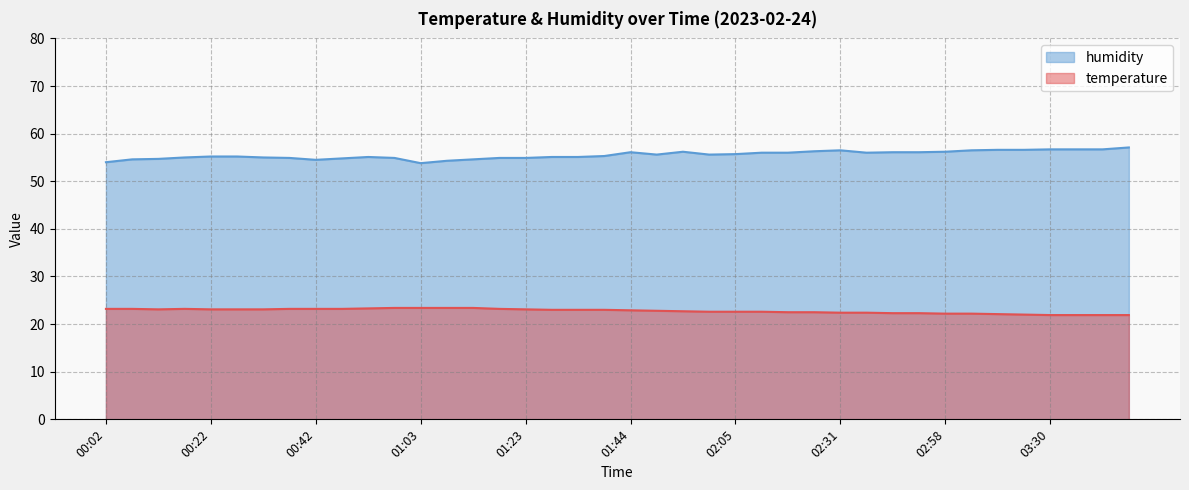

At which label does temperature first exceed 23?

00:02